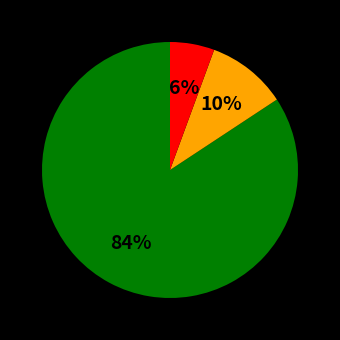

Count the number of slices in the pie.

3